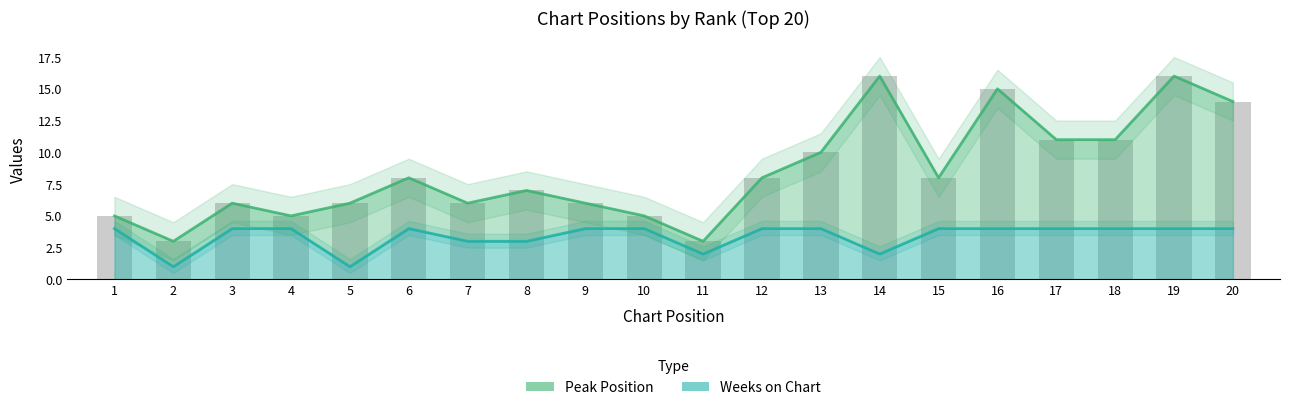

At which category is the sum across all series the highest?

19